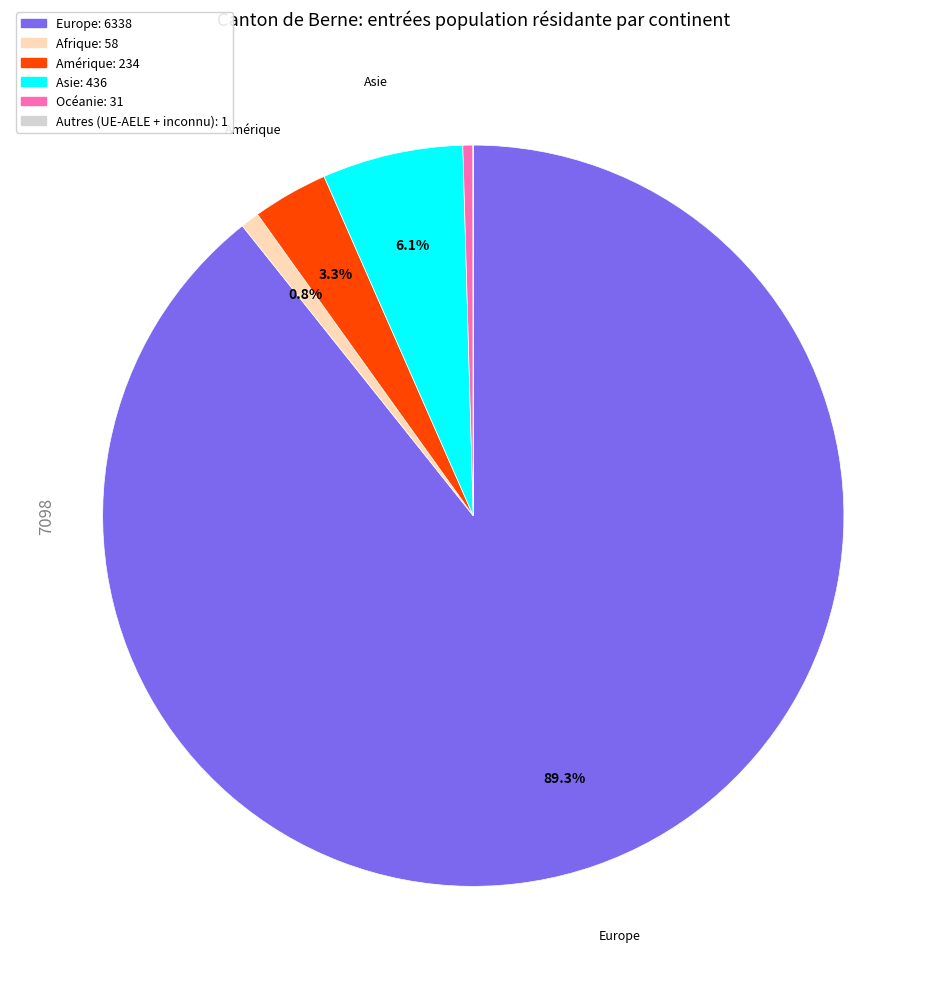

How much of the chart is everything except Amérique?

96.7%